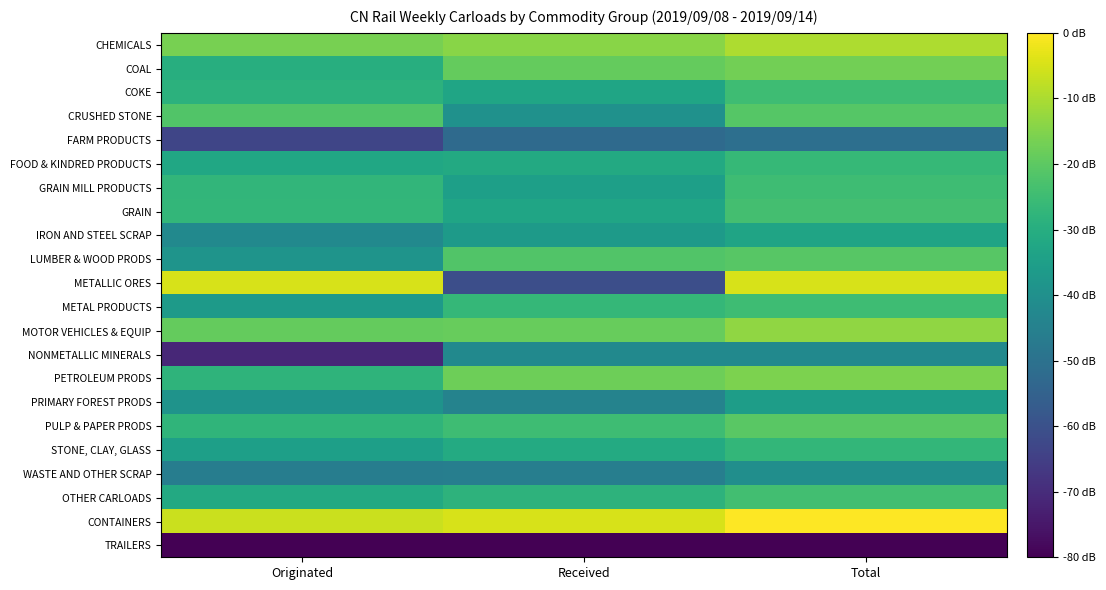

What is the difference between the highest and lowest values at Total?

10.0